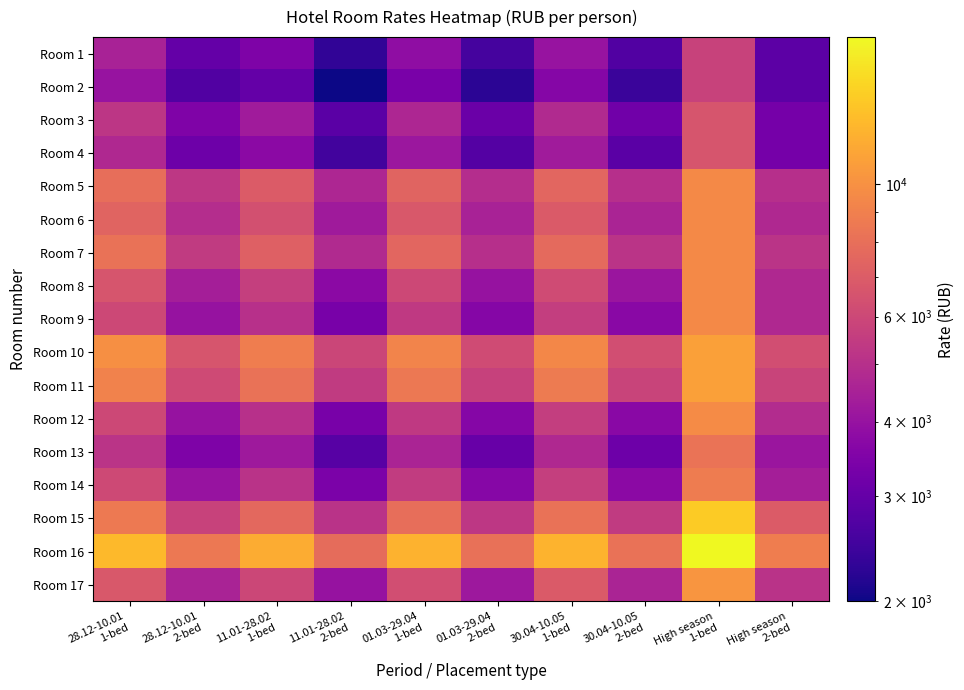

What is the total value across all series at 11.01-28.02
2-bed?

68285